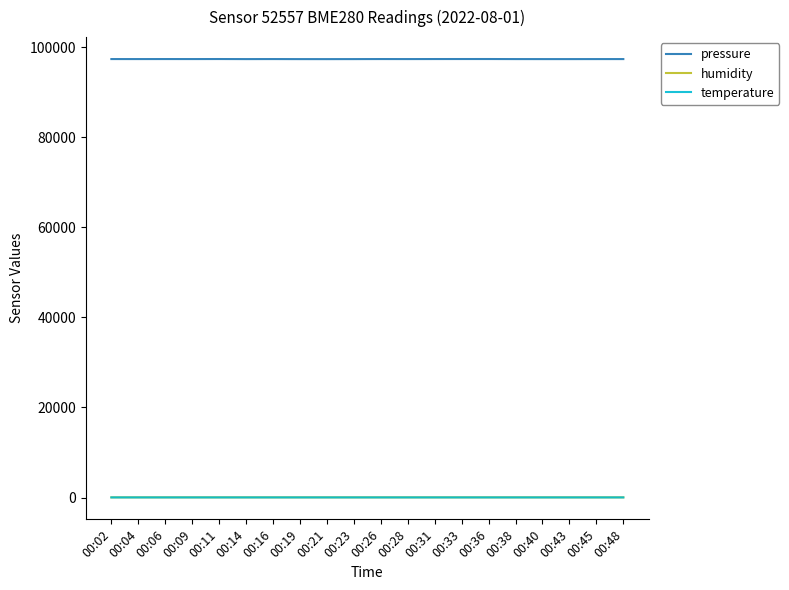

Read the pressure value at 00:21.

97345.3